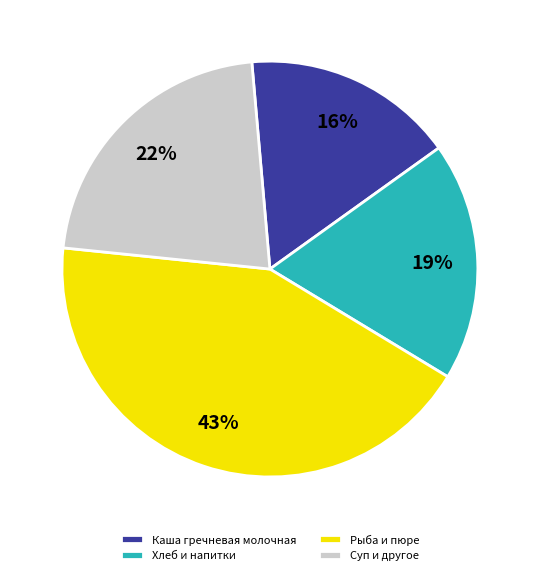

To the nearest percent, what is the combined percentage of Каша гречневая молочная and Хлеб и напитки?

35%